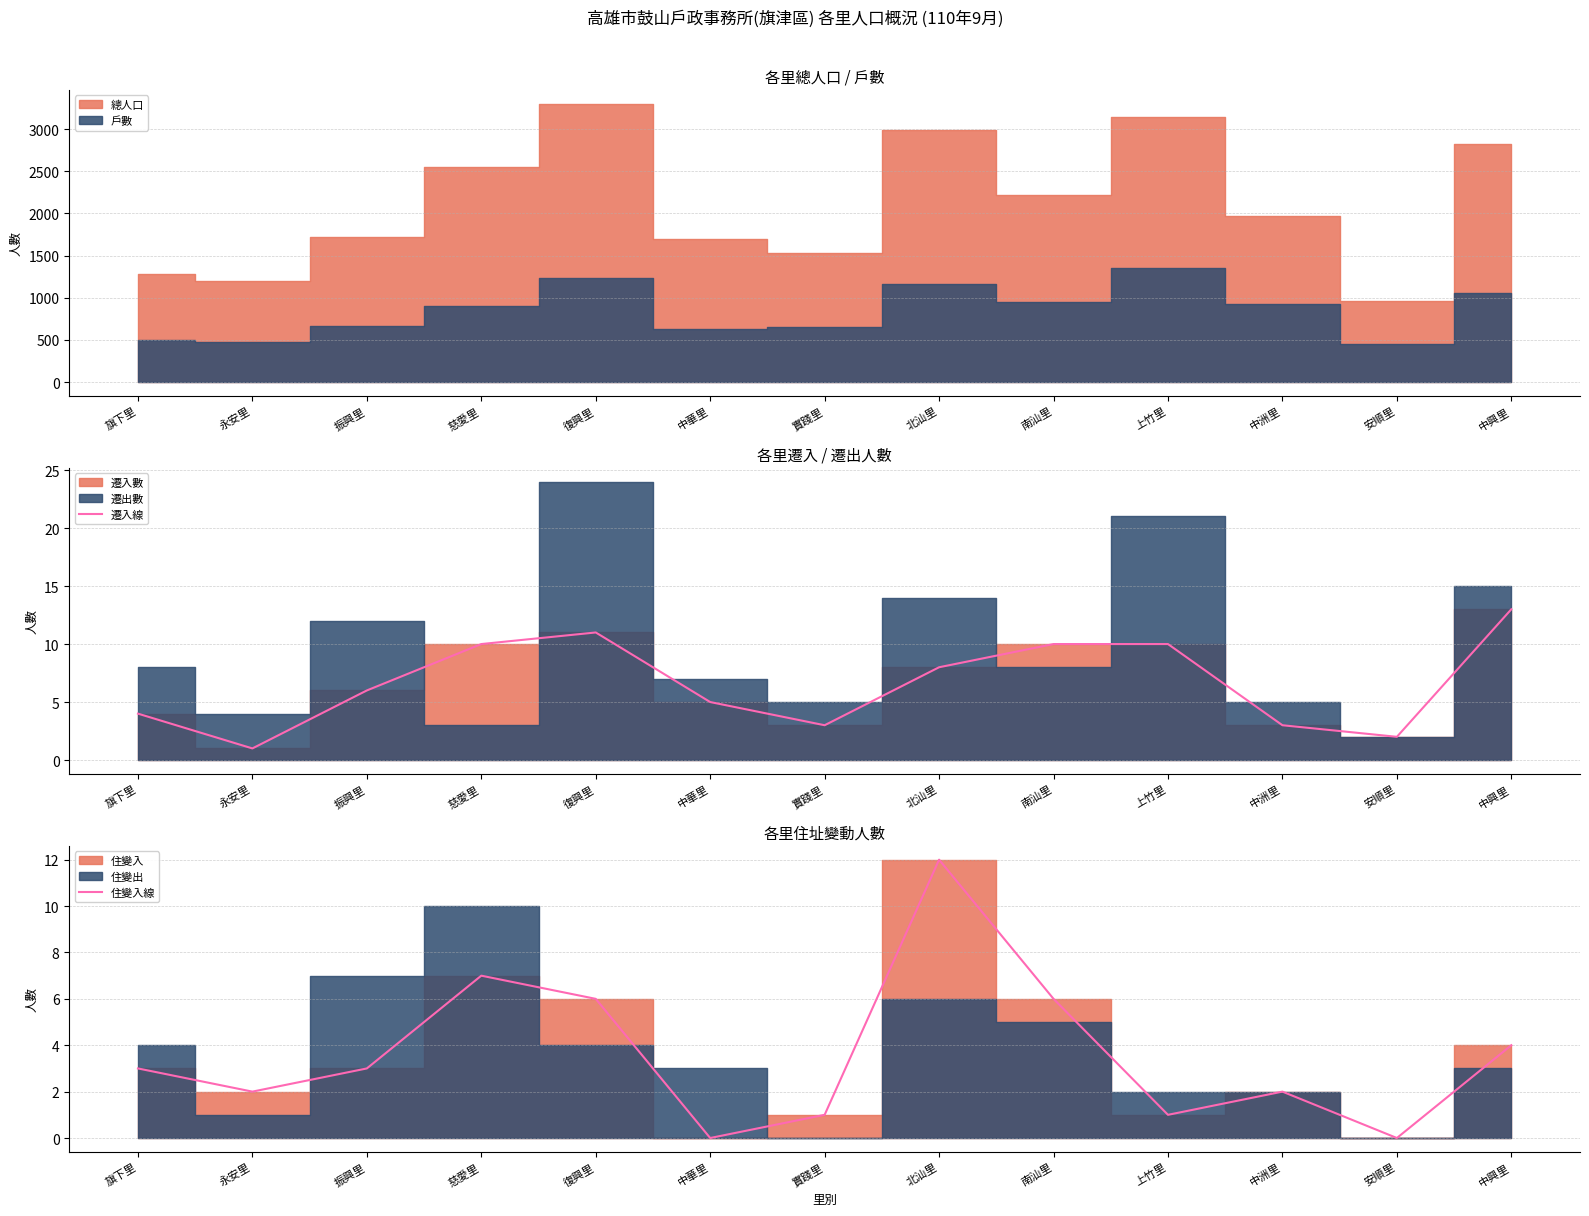

What is the value of the 住變入線 point at the 7th from the left?

1